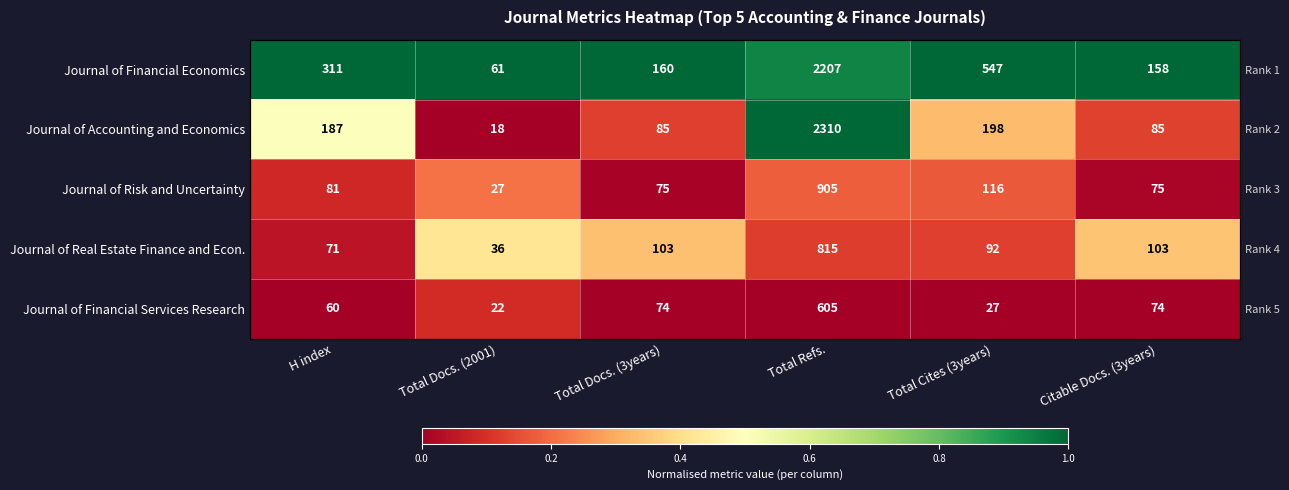

Which series has the widest spread of values?

Journal of Accounting and Economics